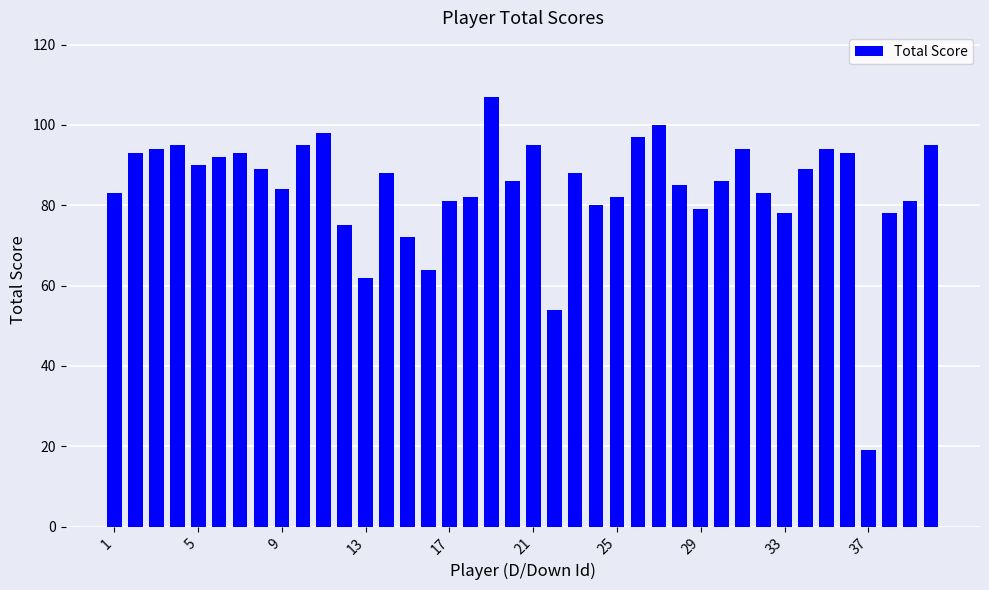

What is the value of the 8th bar from the left?

89